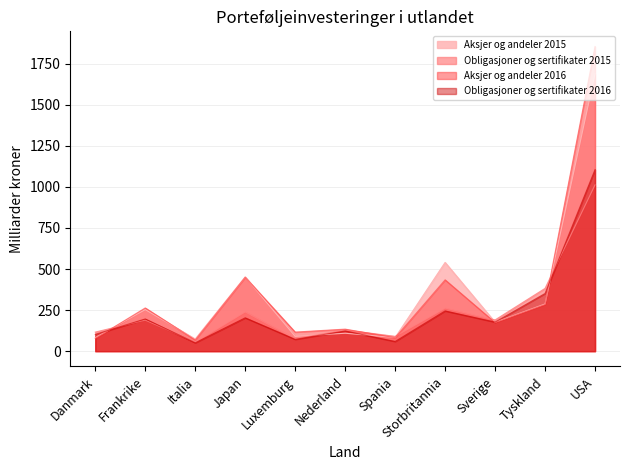

At which category does Obligasjoner og sertifikater 2016 reach its first local peak?

Frankrike